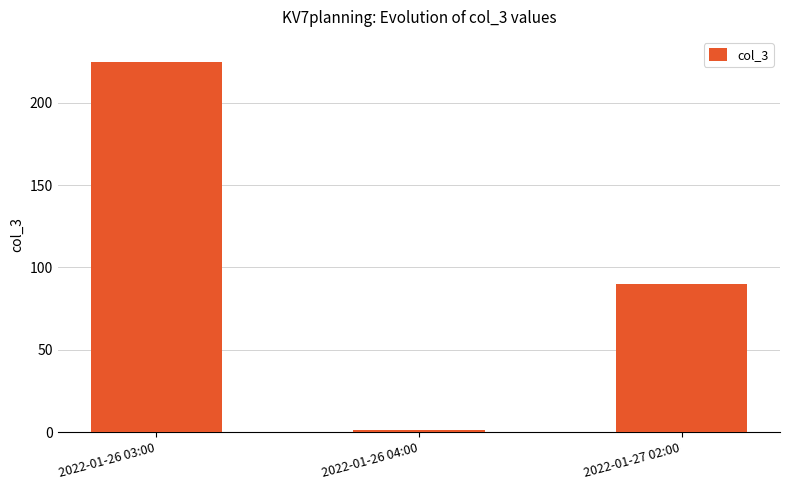

How many values are below 90?

1